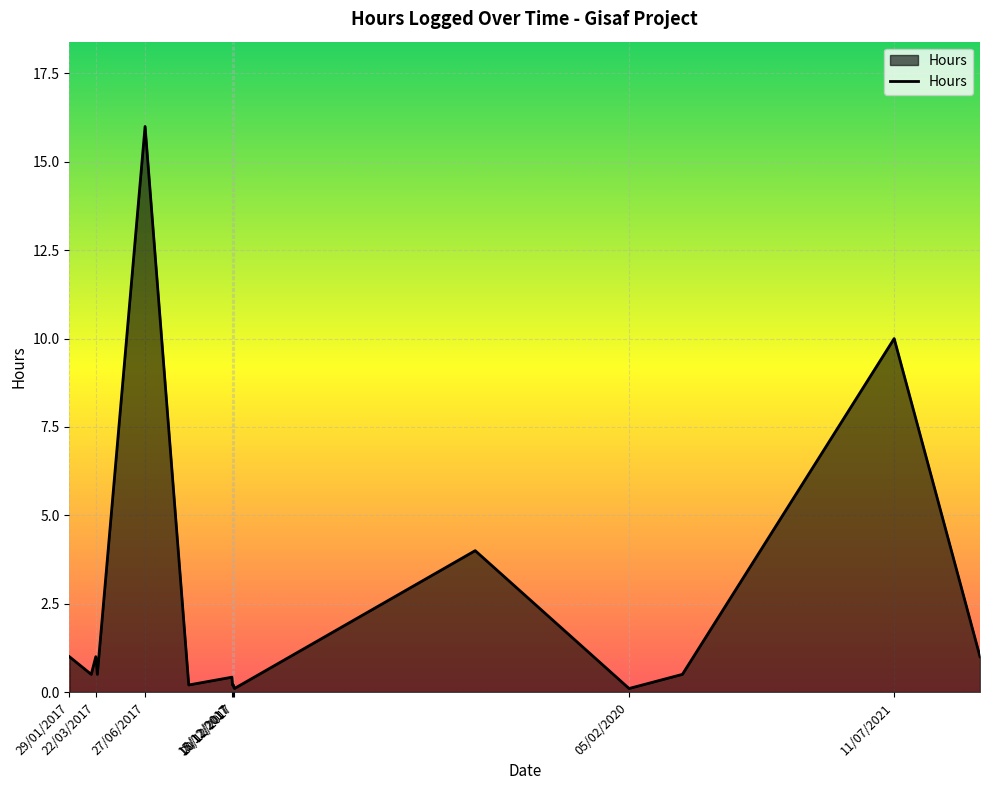

Does the chart have visible grid lines?

Yes